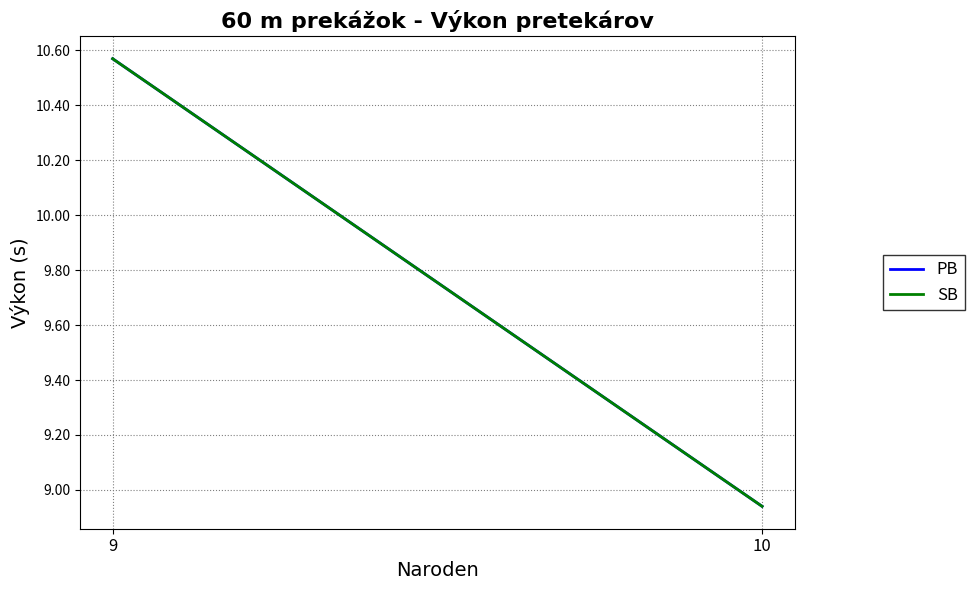

What is the value of the SB point at the 1st from the left?

8.9